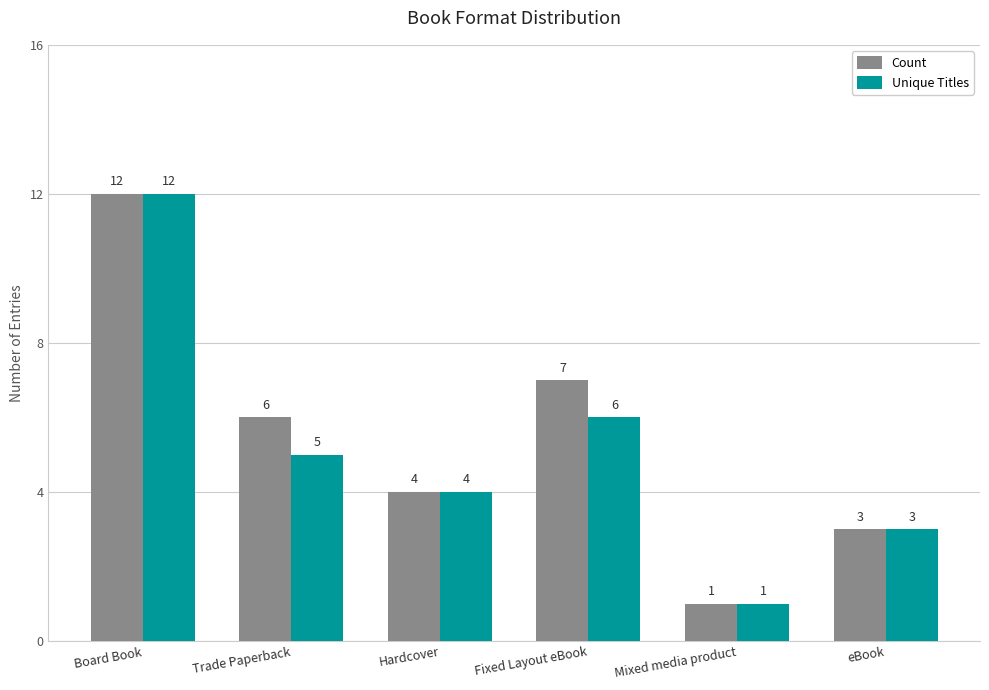

True or false: Count has a value of 6 at Trade Paperback.

True